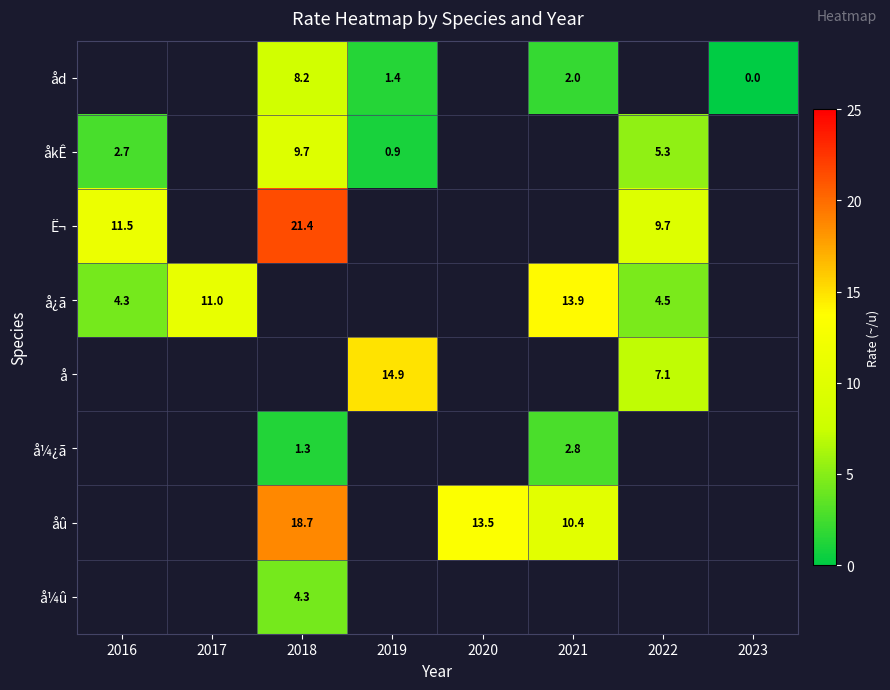

Between 2023 and 2021, which is larger?

2021